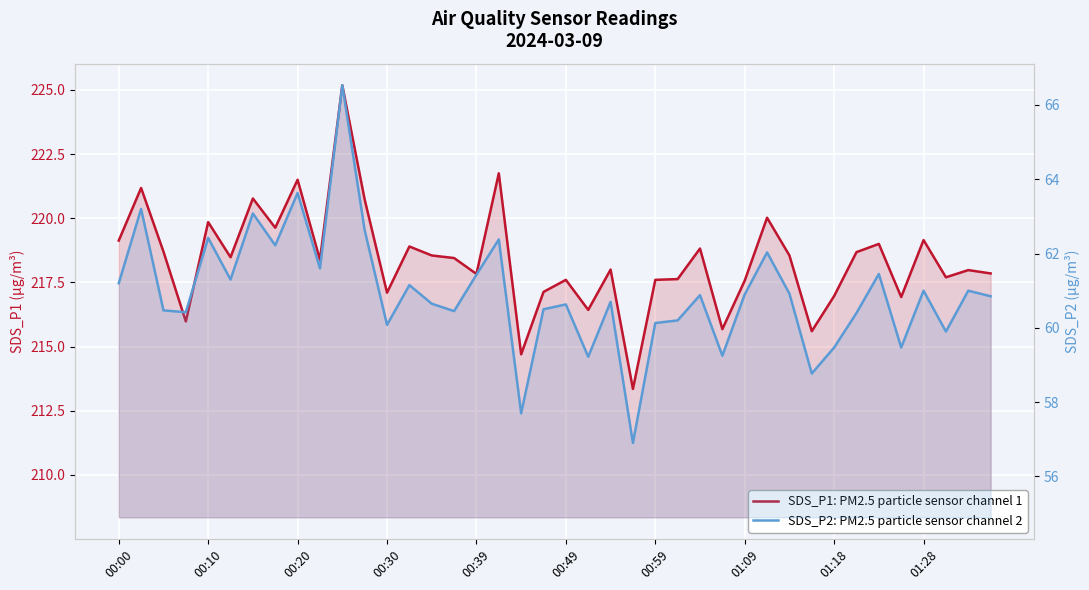

True or false: SDS_P1: PM2.5 particle sensor channel 1 and SDS_P2: PM2.5 particle sensor channel 2 intersect in this chart.

False